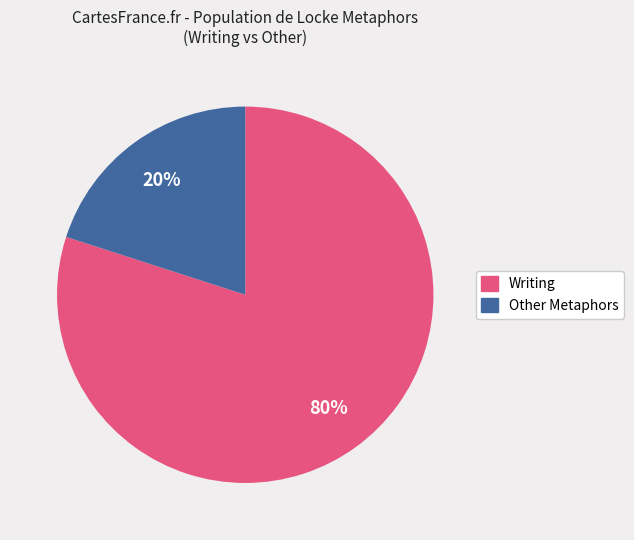

Is there a majority slice in this chart?

Yes